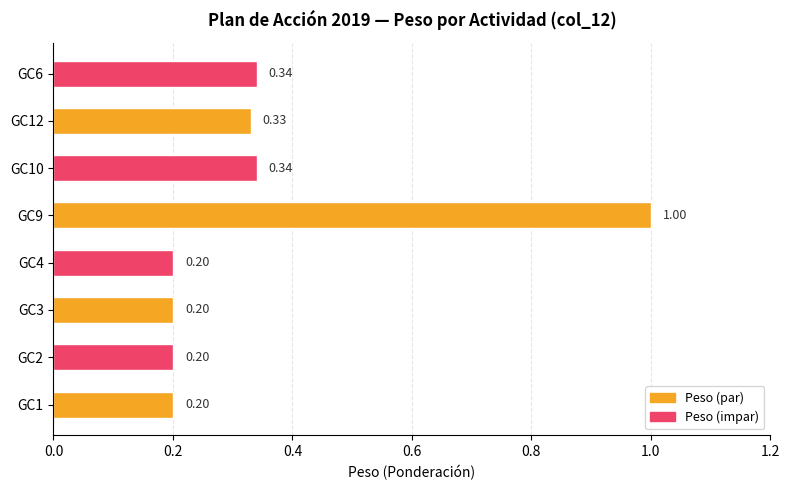

Does the chart contain stacked bars?

No